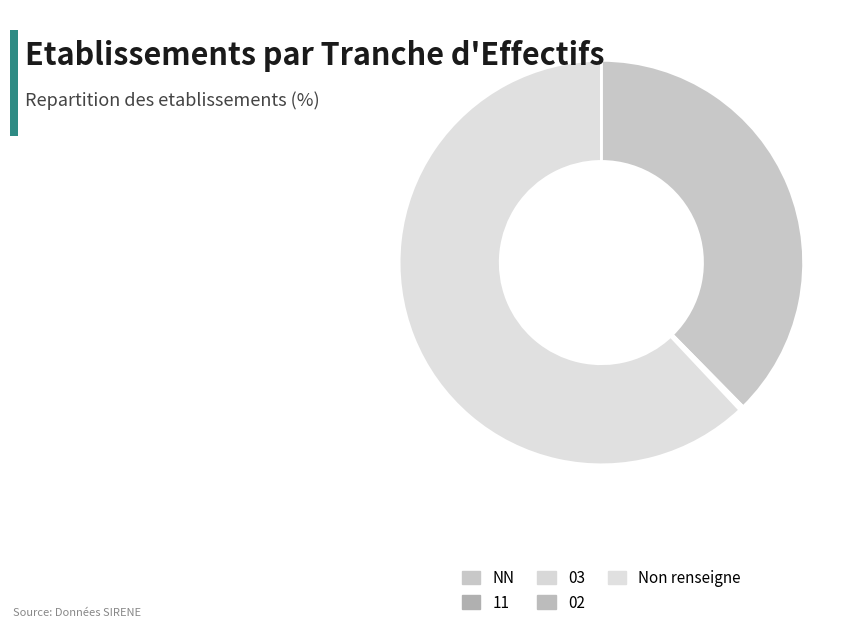

Is the sum of 02 and NN greater than half?

No